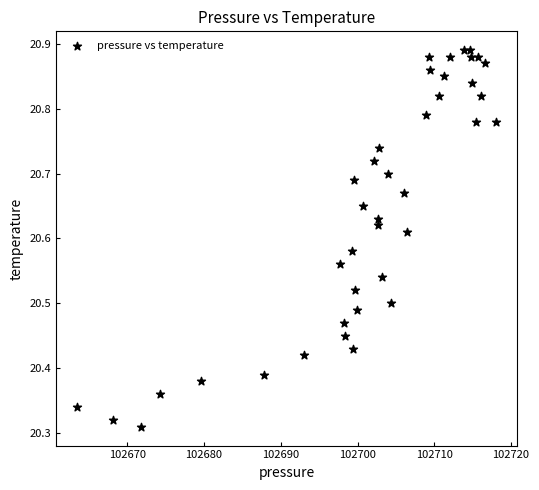

What is the range of Y values (max minus min)?

0.6